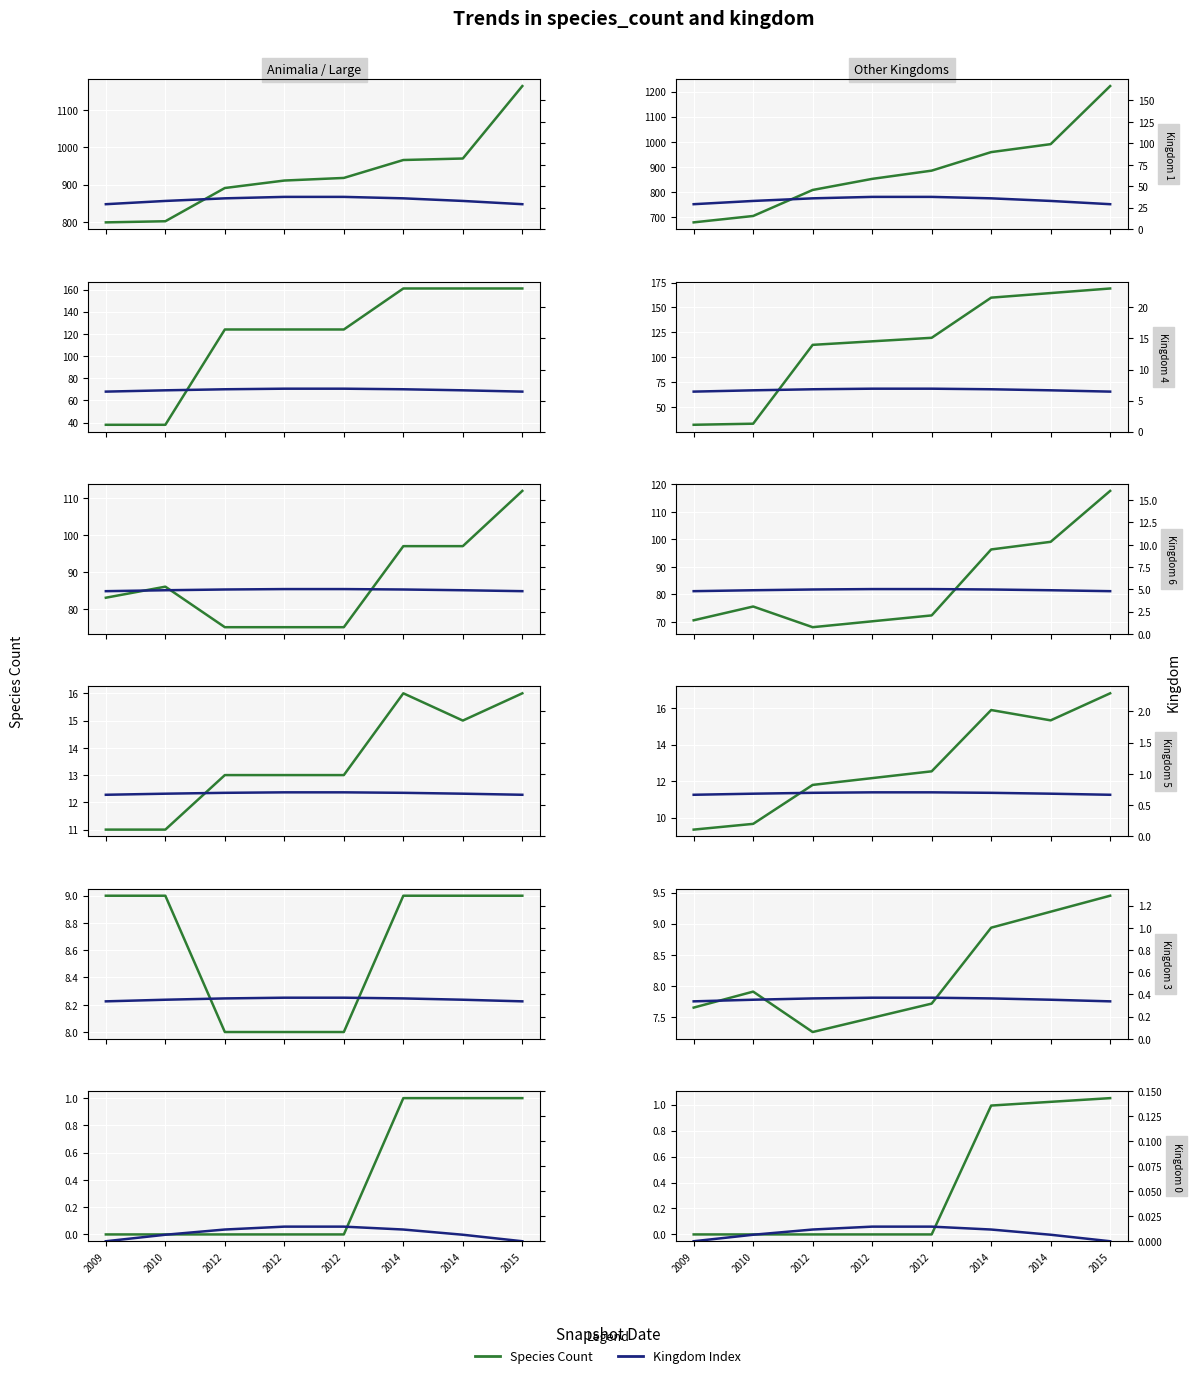

How many categories are shown in the chart?

8